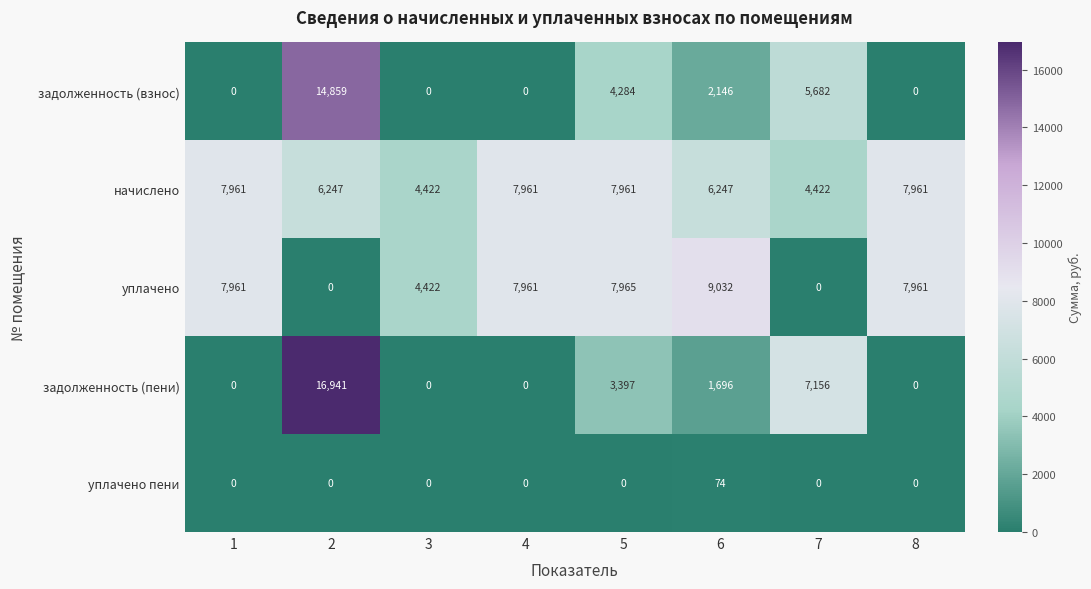

The value of уплачено at 4 is 7961. True or false?

True